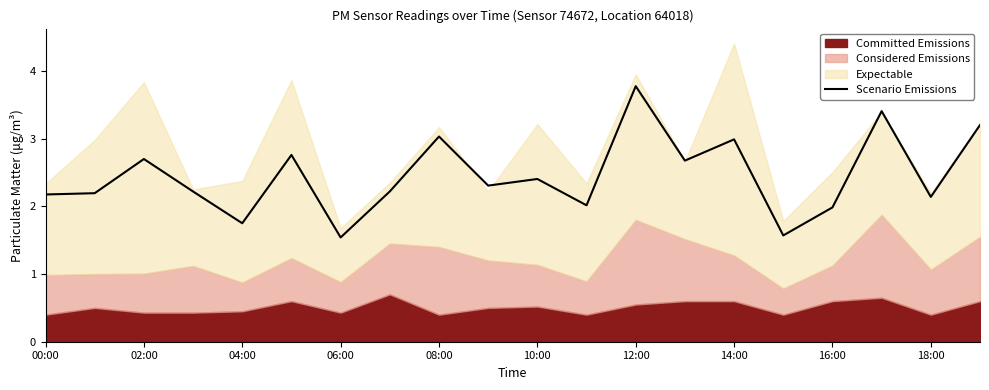

What is the maximum value shown in the chart?

3.8